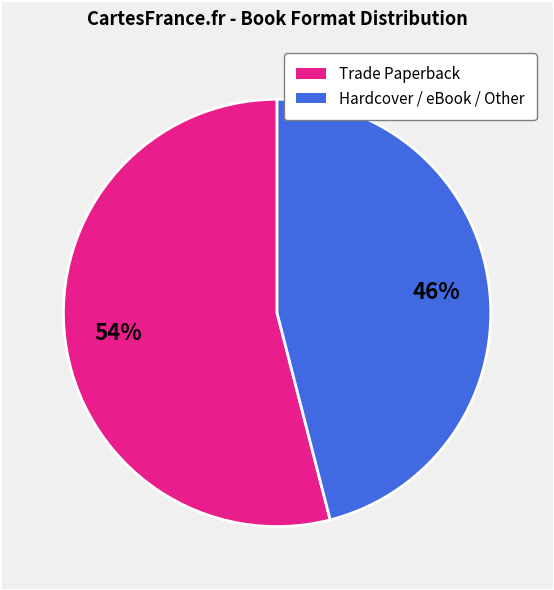

Is there any slice that represents more than half of the pie?

Yes